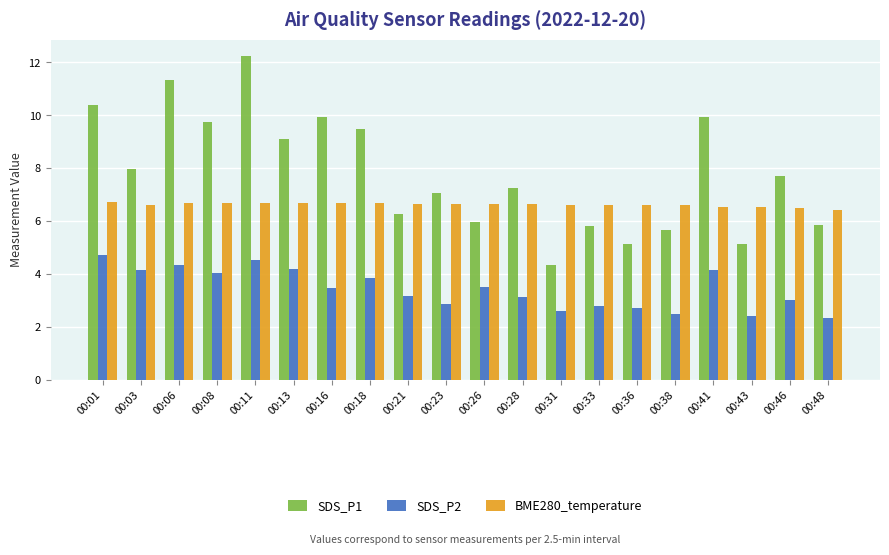

Which series has the widest spread of values?

SDS_P1